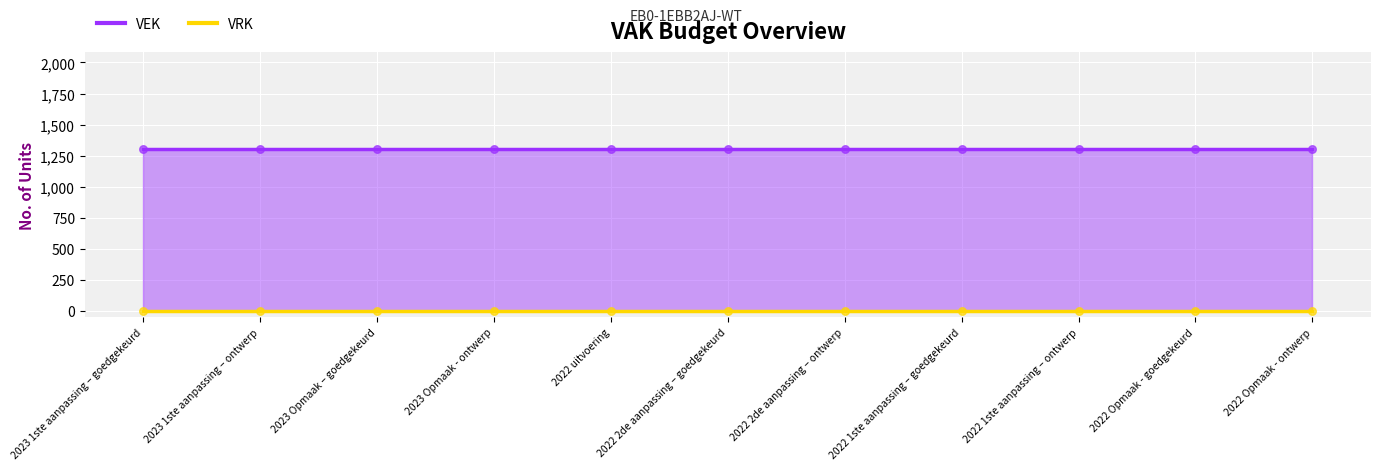

Which series reaches the maximum Y coordinate?

VEK